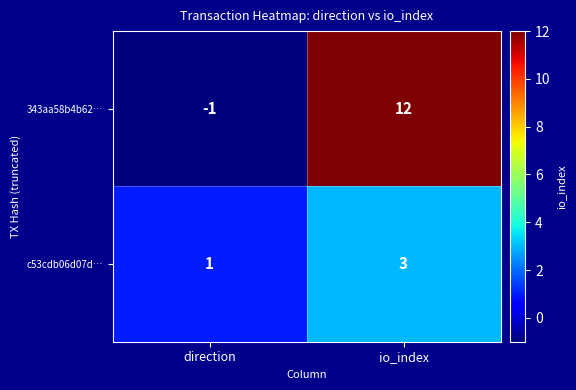

At which label is c53cdb06d07d… closest to 2?

direction